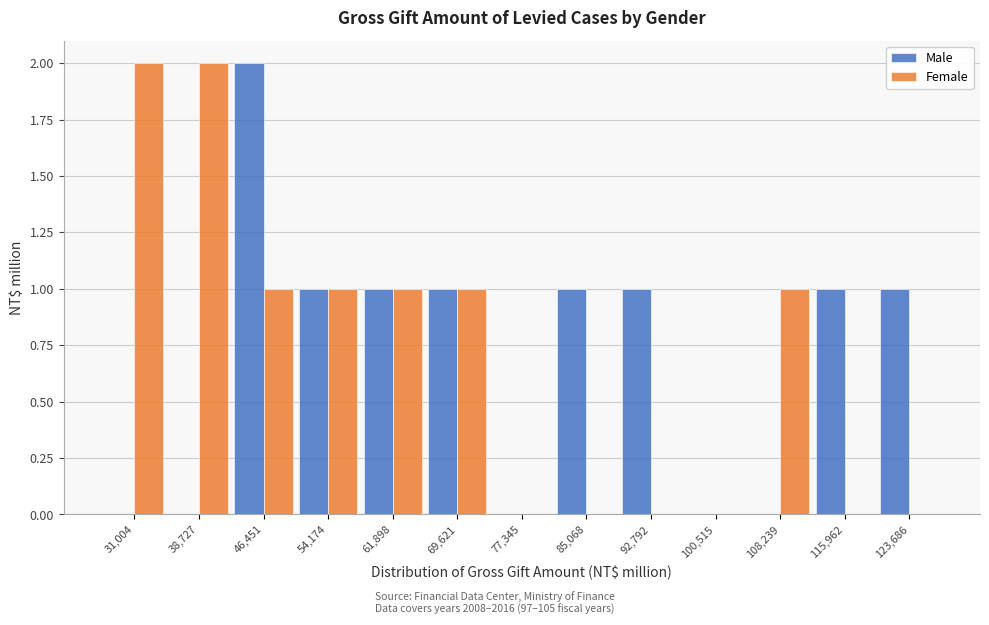

Reading left to right, what are all the values shown in this chart?

Male: 31,004=0	38,727=0	46,451=2	54,174=1	61,898=1	69,621=1	77,345=0	85,068=1	92,792=1	100,515=0	108,239=0	115,962=1	123,686=1
Female: 31,004=2	38,727=2	46,451=1	54,174=1	61,898=1	69,621=1	77,345=0	85,068=0	92,792=0	100,515=0	108,239=1	115,962=0	123,686=0